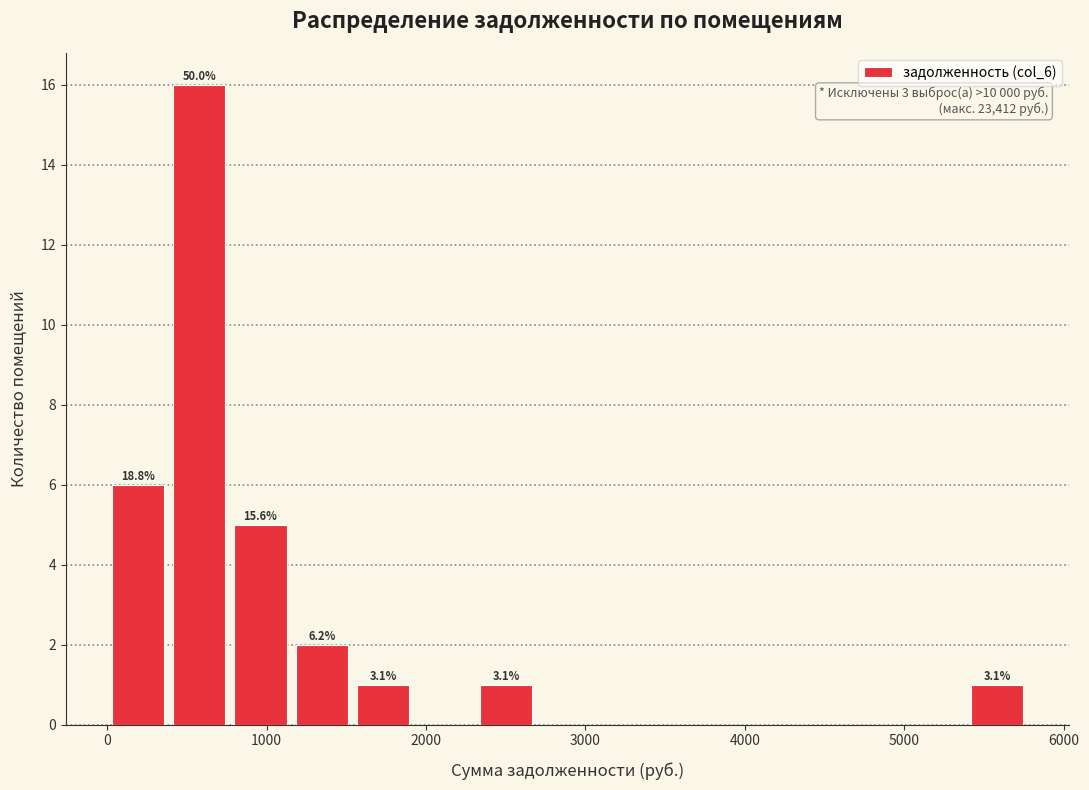

Read against the x-axis, roughly where is the centre of the tallest bar?

600